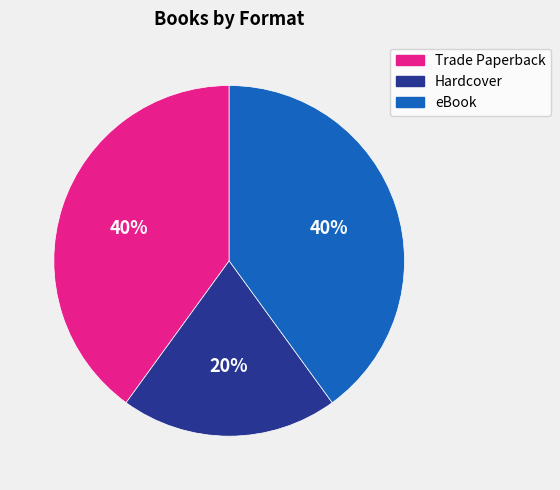

Is the sum of eBook and Hardcover greater than half?

Yes